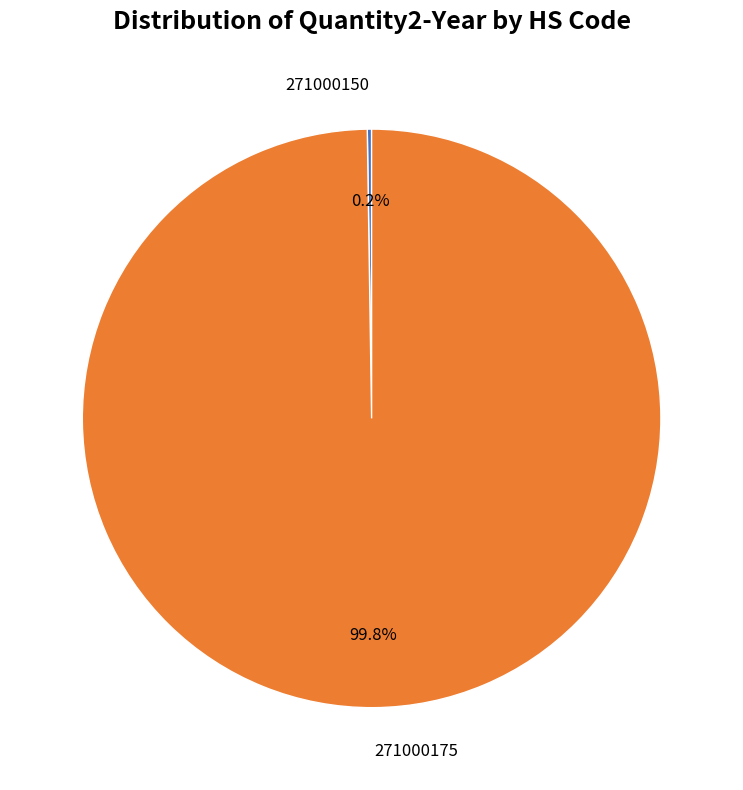

What is the majority slice?

271000175